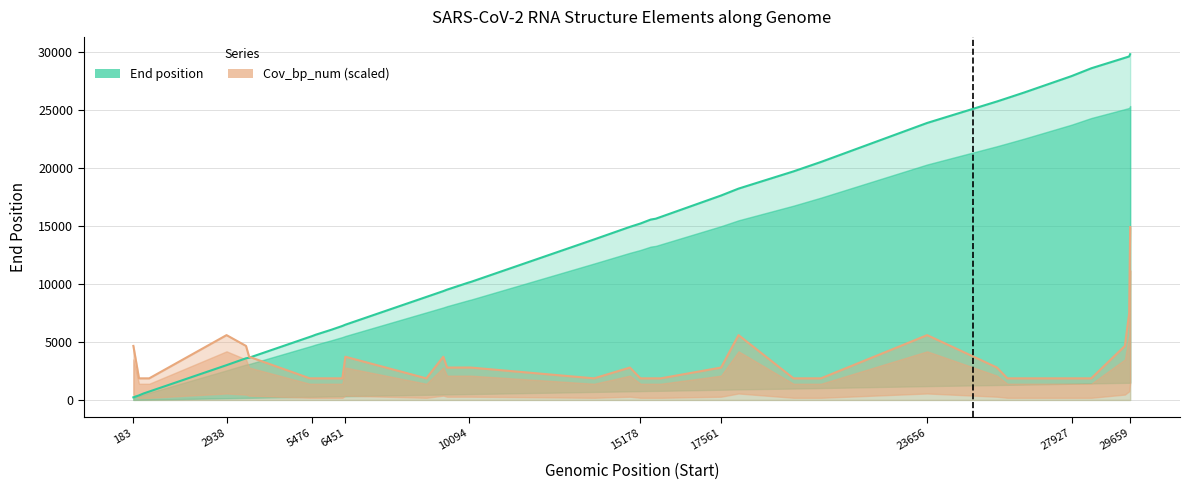

What is the difference between the second highest and minimum values in the Cov_bp_num series?

5597.4